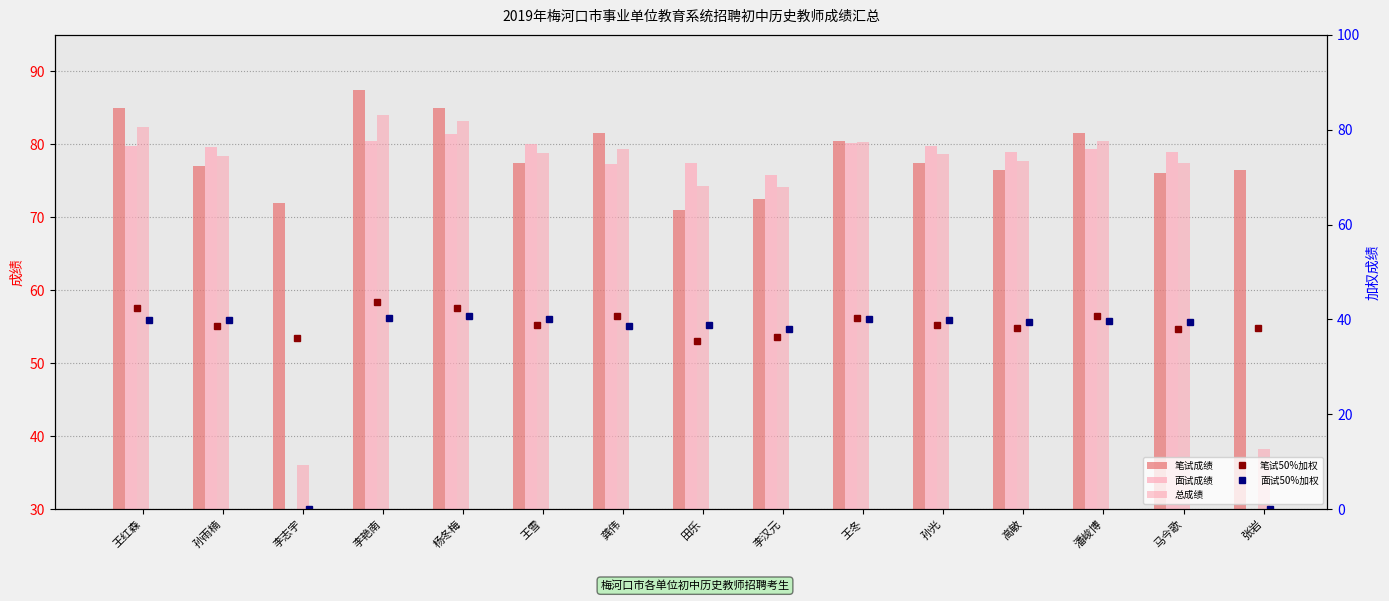

What is the maximum value shown in the chart?

87.5